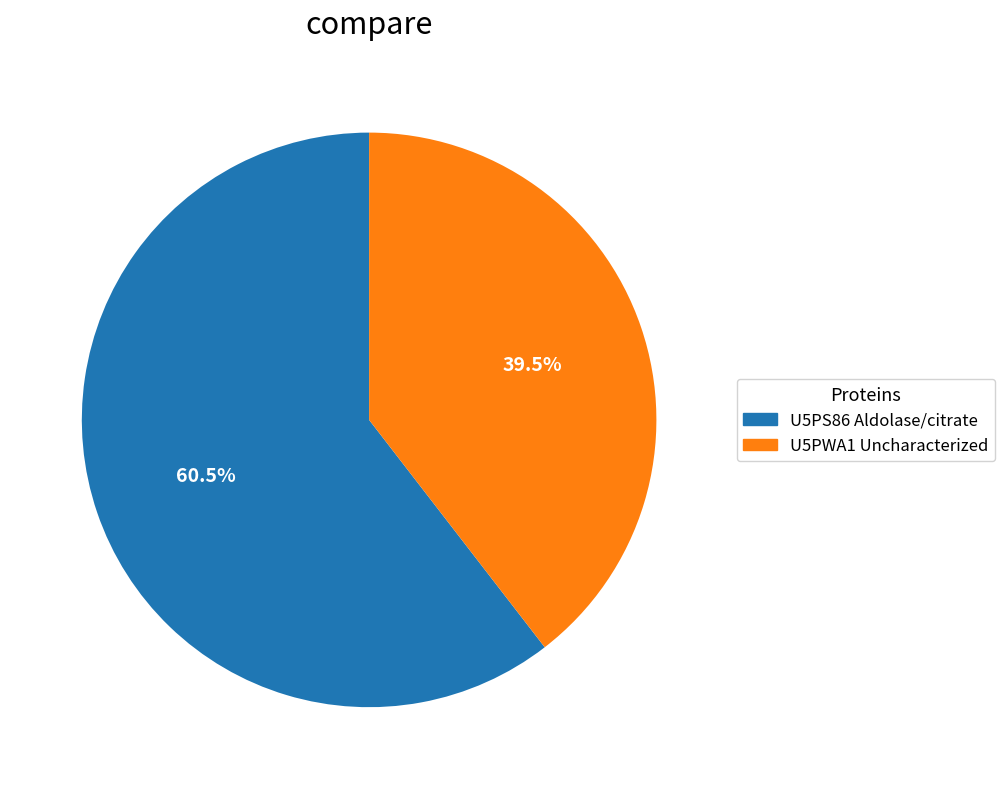

Approximately how many times larger is the value at U5PWA1 Uncharacterized compared to U5PS86 Aldolase/citrate?

0.7